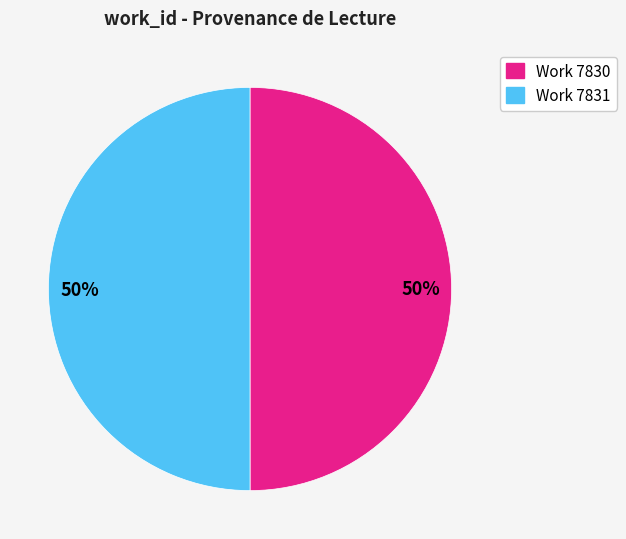

Combined, do Work 7830 and Work 7831 account for over 50%?

Yes